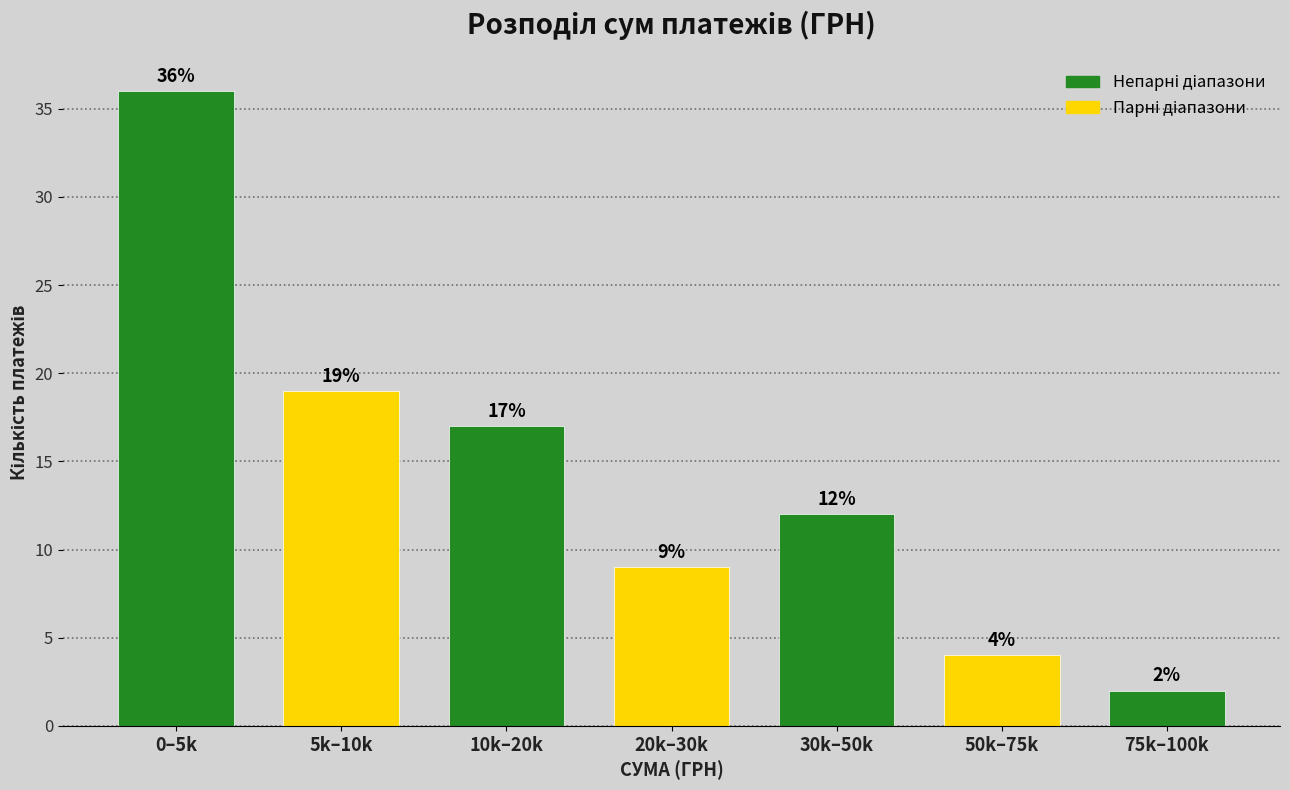

Reading right to left, what are all the values shown in this chart?

2	4	12	9	17	19	36